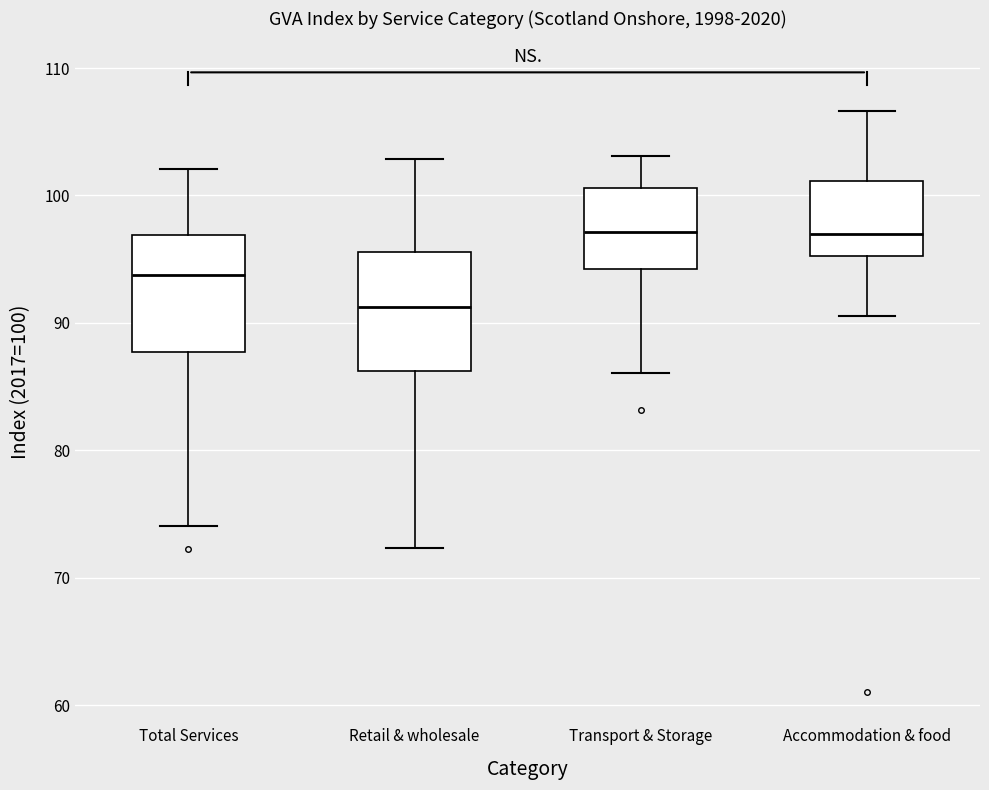

Reading left to right, read every box against the y-axis: the position of its median line, the range the box covers, and the ends of its whiskers. The values are not printed on the chart, so give them approximately, as read against the axis.

Total Services: median 94, box 88 to 97, whiskers 74 to 102
Retail & wholesale: median 91, box 86 to 96, whiskers 72 to 103
Transport & Storage: median 97, box 94 to 101, whiskers 86 to 103
Accommodation & food: median 97, box 95 to 101, whiskers 91 to 107